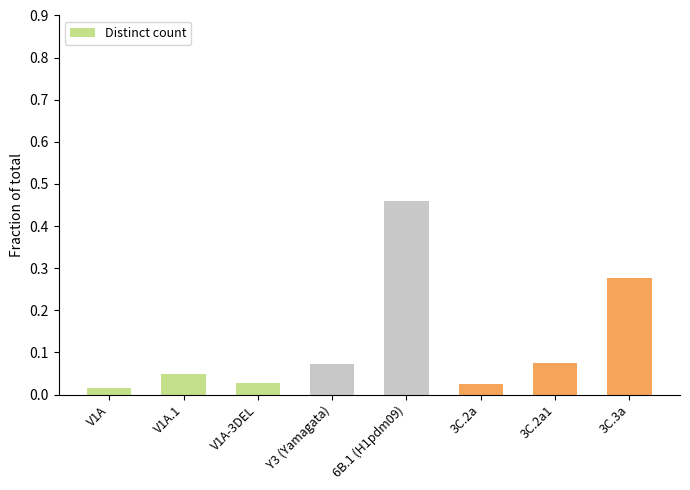

What is the difference between the values at 3C.3a and 6B.1 (H1pdm09)?

0.2